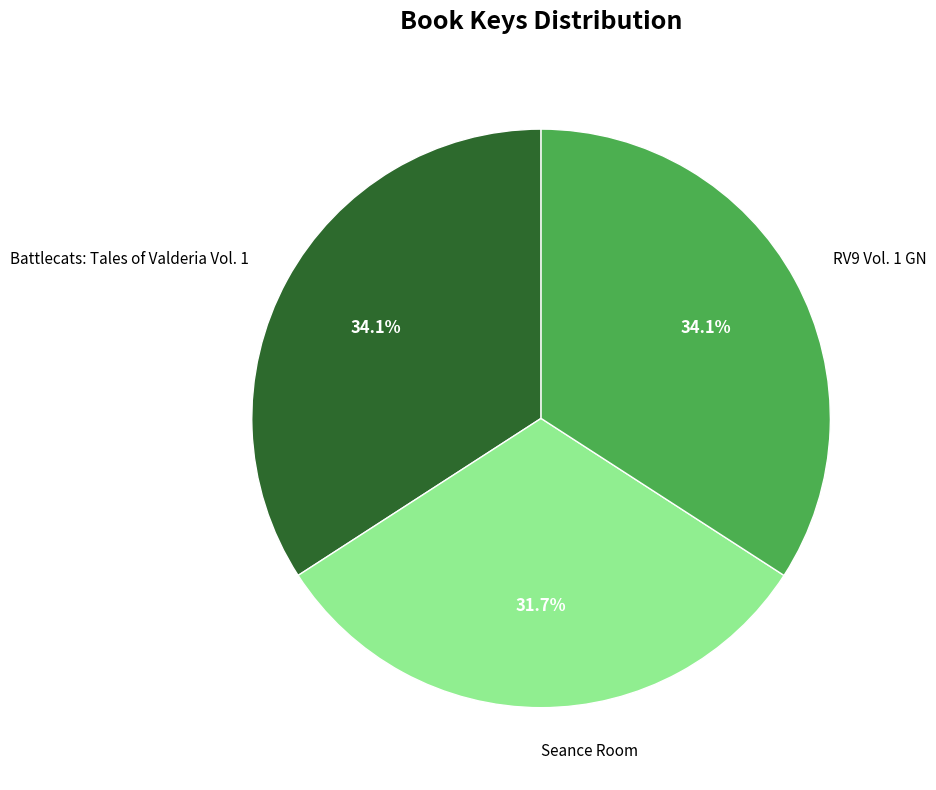

Is there a majority slice in this chart?

No